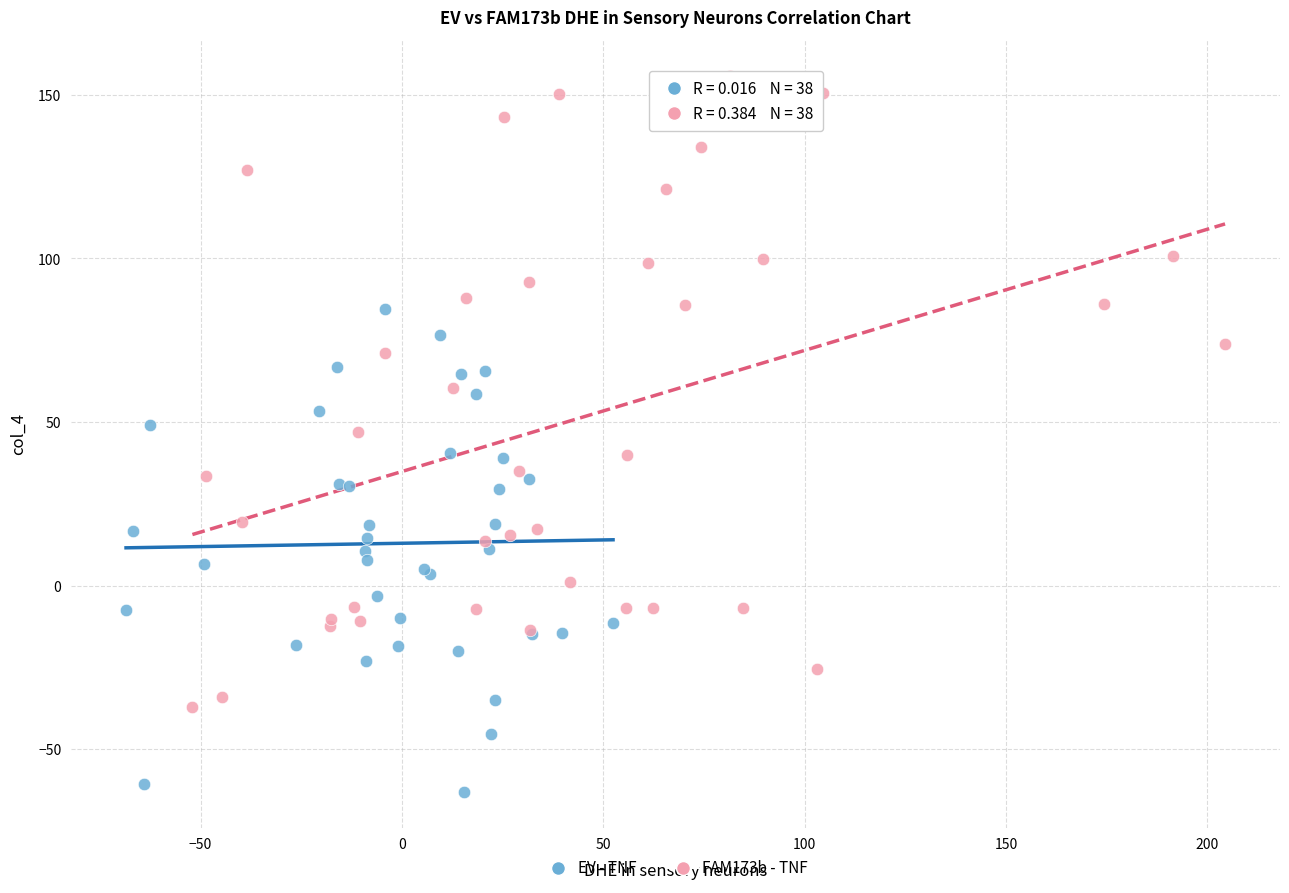

Which series has the largest Y range (max minus min)?

FAM173b - TNF